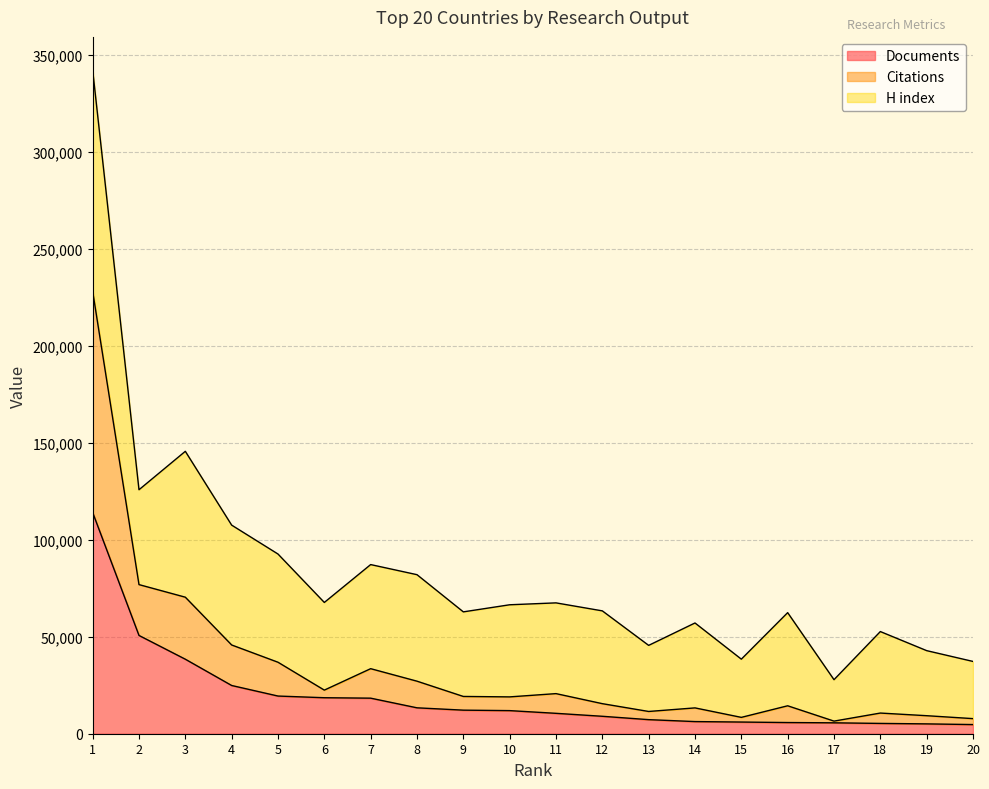

What is the total value across all series at 7?

87177.2